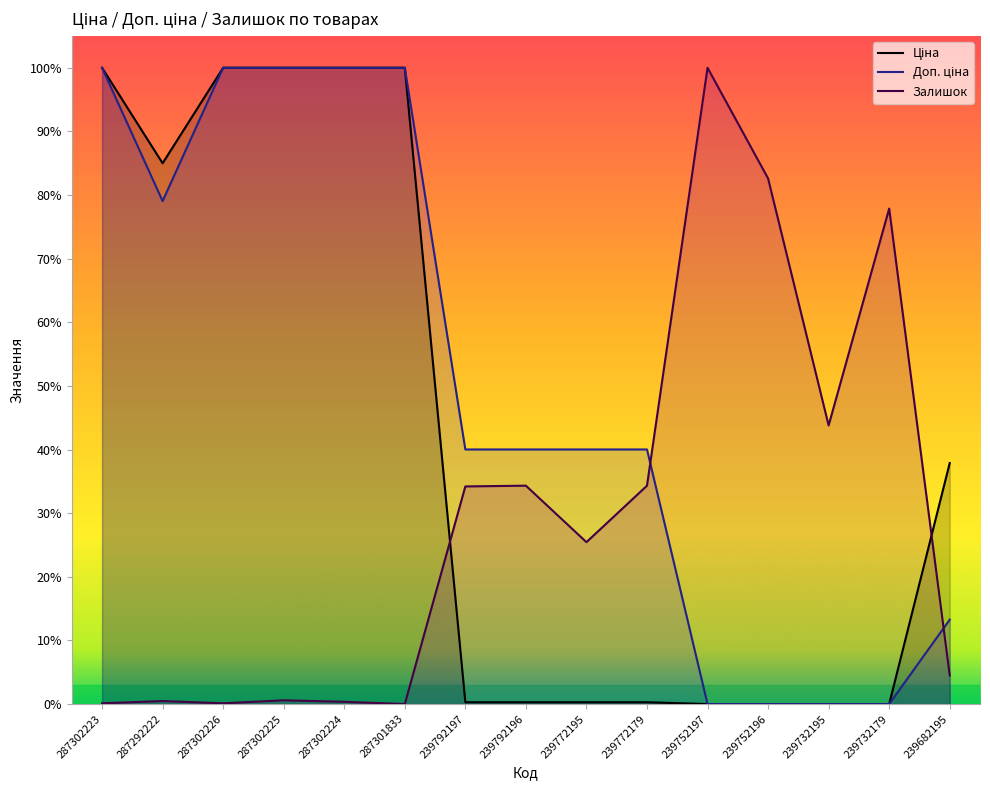

At how many categories does at least one series exceed 0?

15